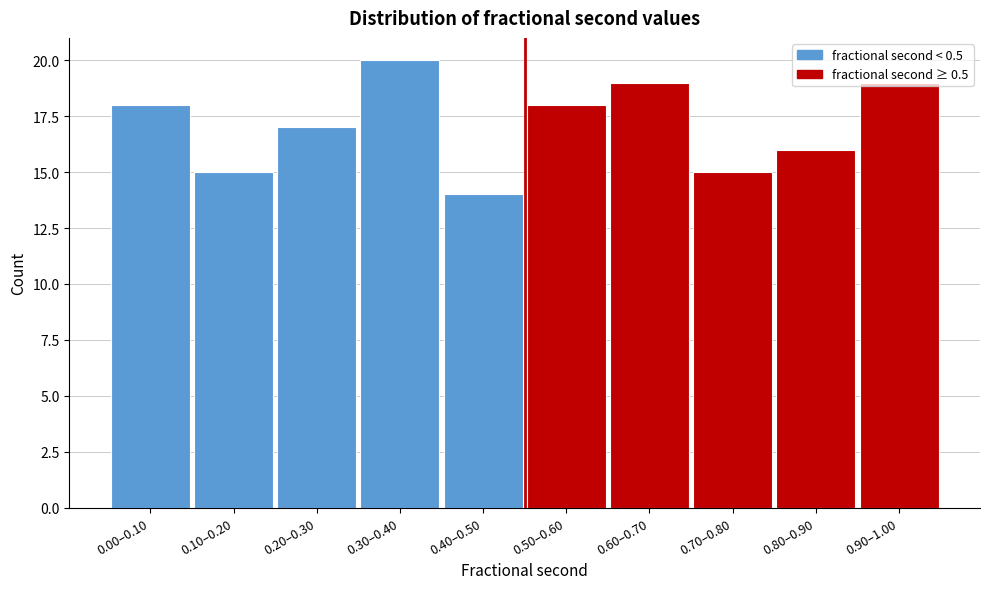

The chart shows a value of 20 at 0.70–0.80. True or false?

False